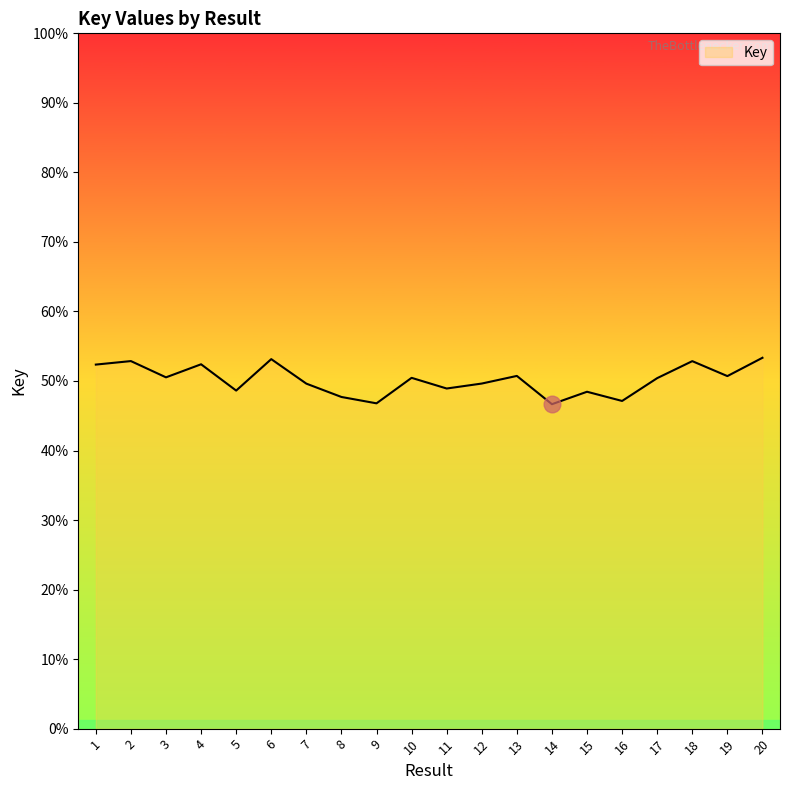

Does the chart have visible grid lines?

No